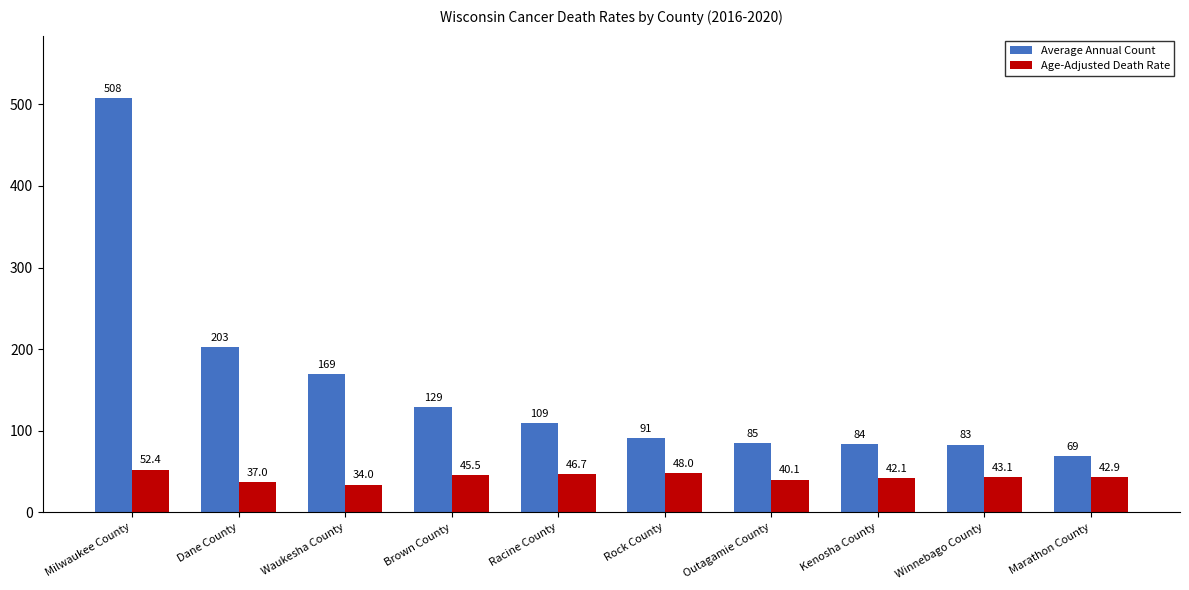

Reading left to right, what are all the values shown in this chart?

Average Annual Count: 508.0	203.0	169.0	129.0	109.0	91.0	85.0	84.0	83.0	69.0
Age-Adjusted Death Rate: 52.4	37.0	34.0	45.5	46.7	48.0	40.1	42.1	43.1	42.9